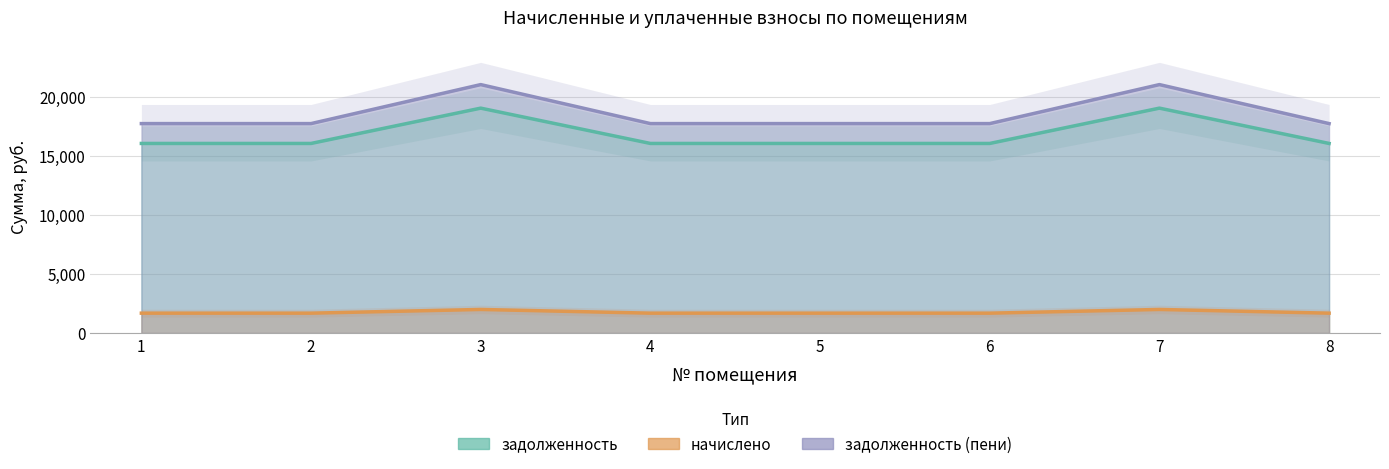

What is the difference between the highest and lowest values at 6?

16047.1